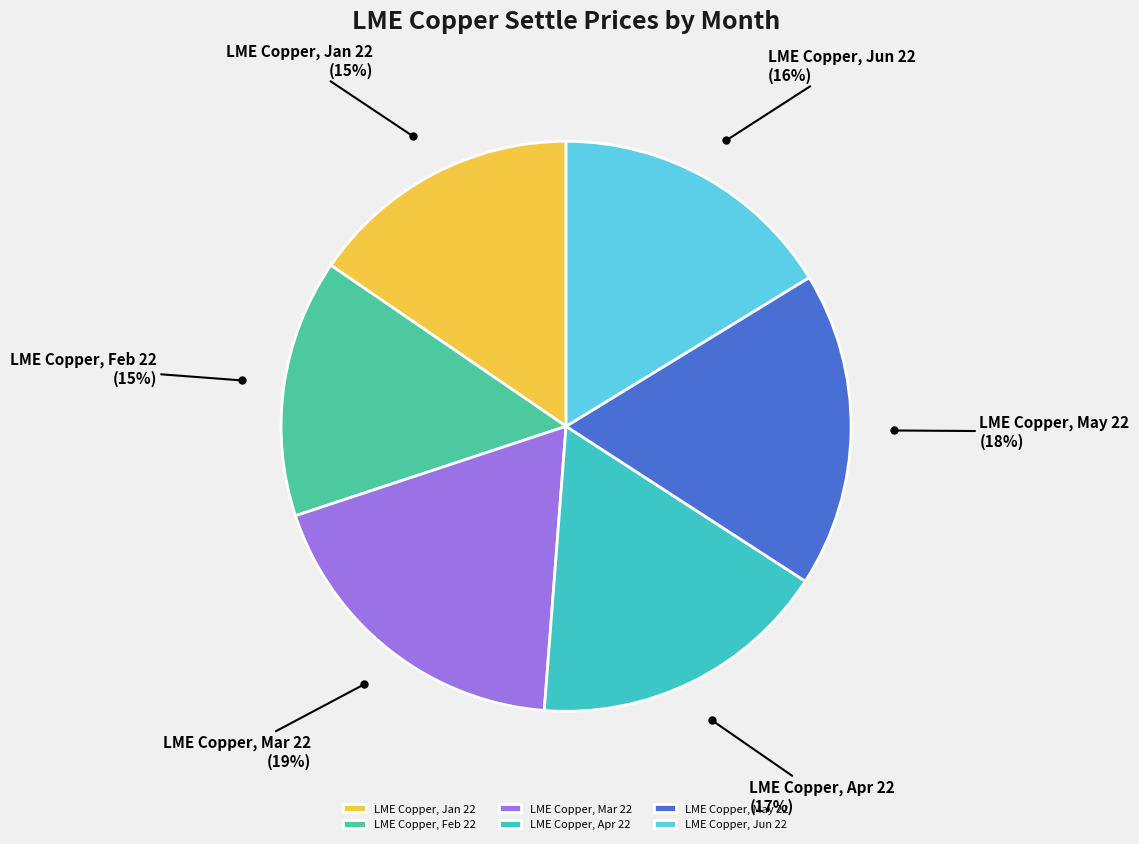

Does any single category account for the majority?

No